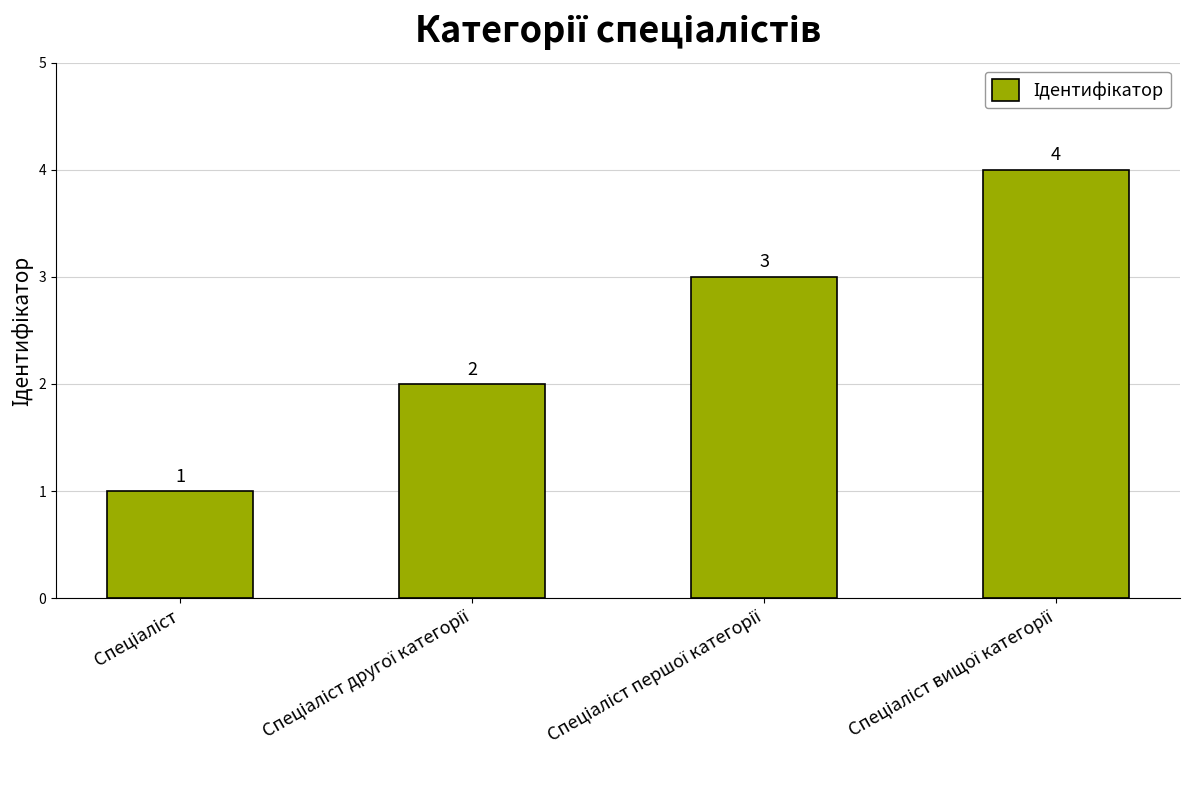

What is the difference between the maximum and minimum values?

3